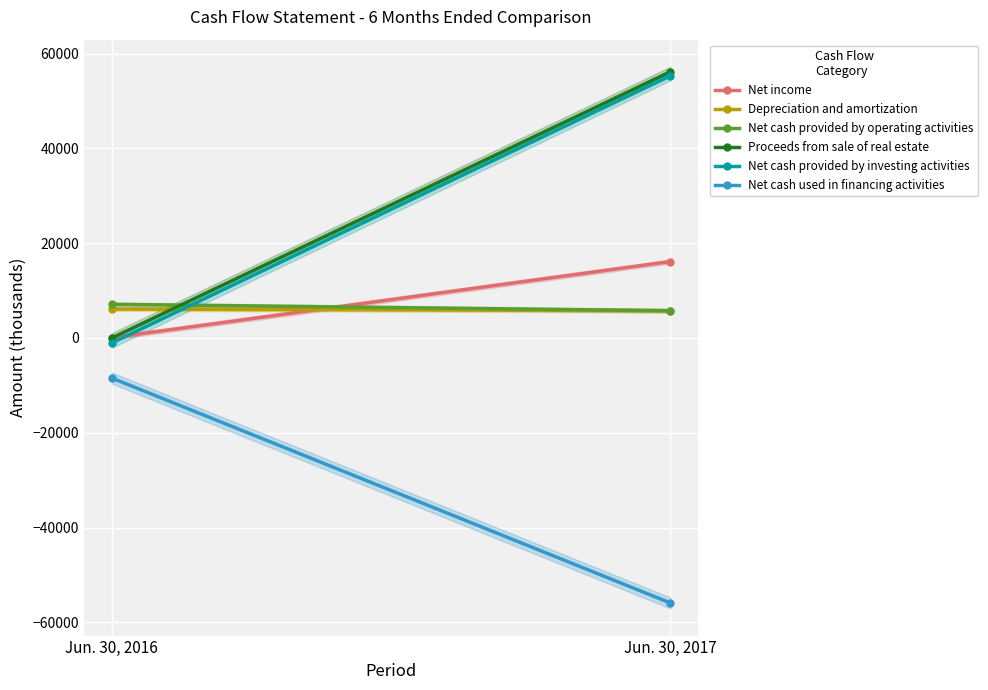

Is it true that Net cash provided by operating activities equals 5748 at Jun. 30, 2017?

True